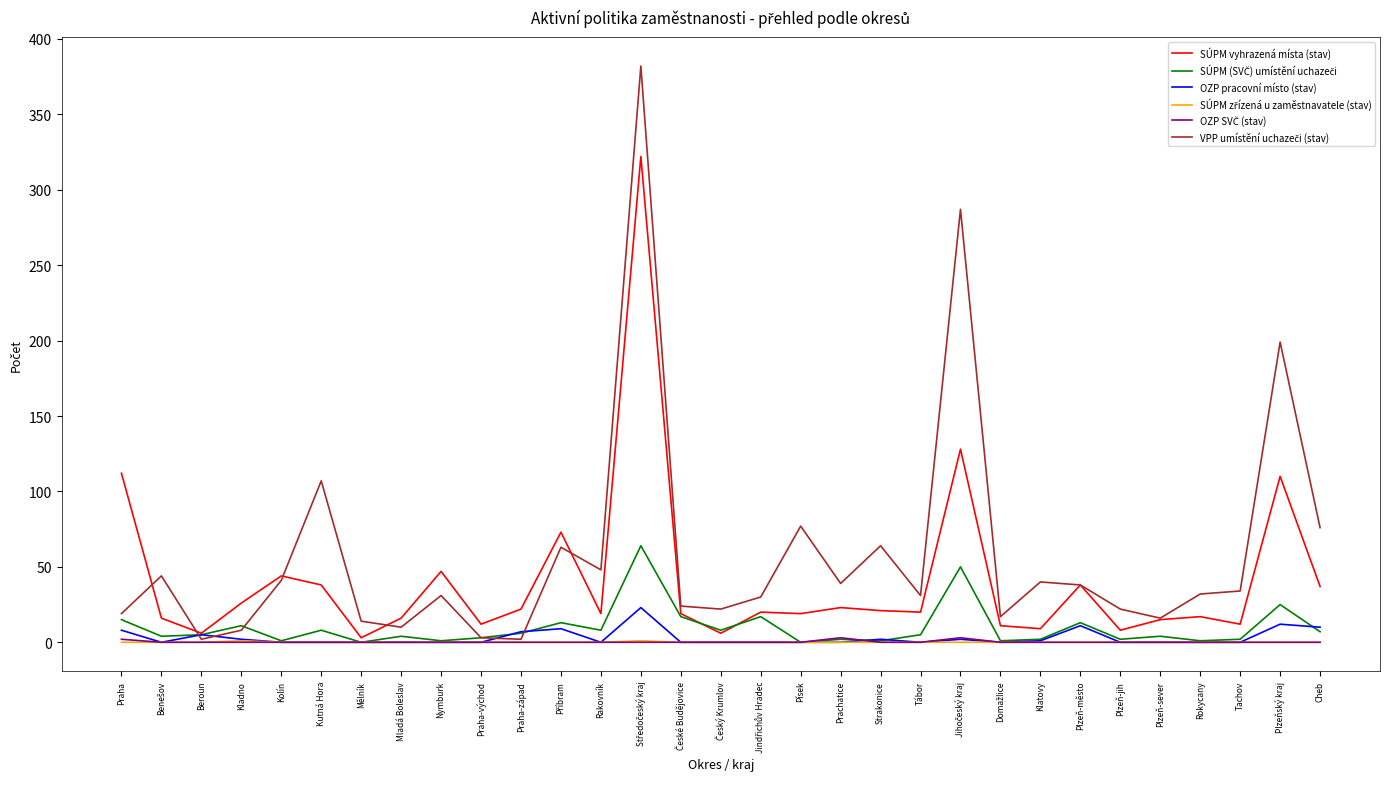

What is the greatest value displayed?

382